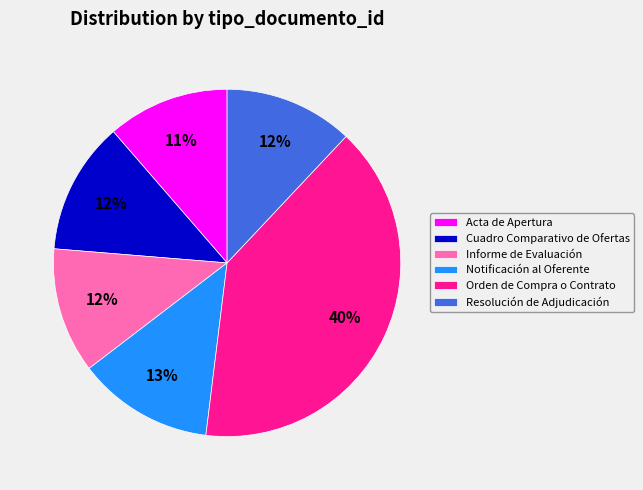

What is the largest slice in the pie chart?

Orden de Compra o Contrato